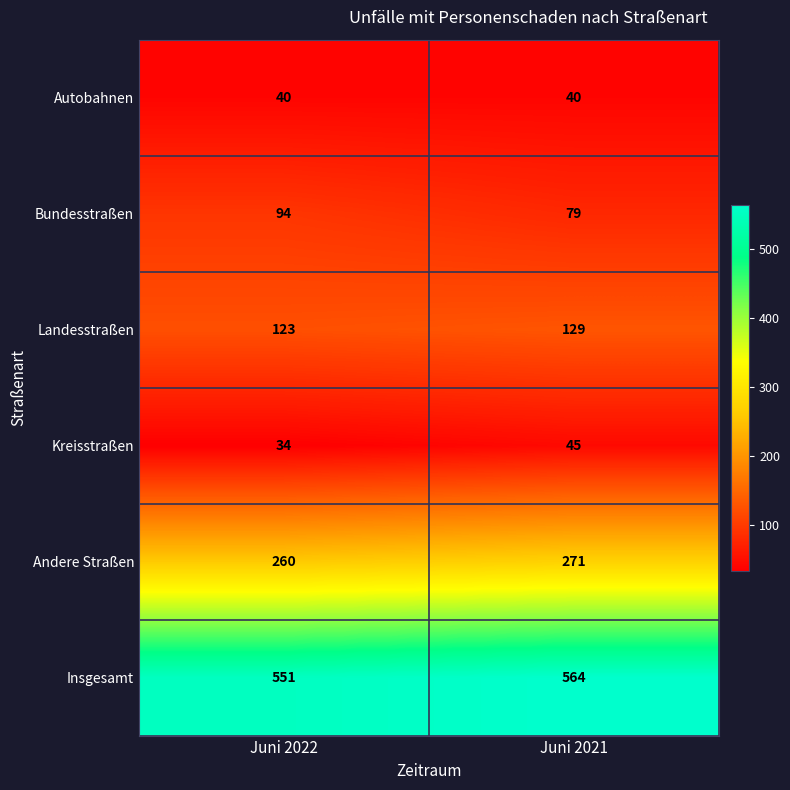

At which label is Insgesamt closest to 557?

Juni 2022